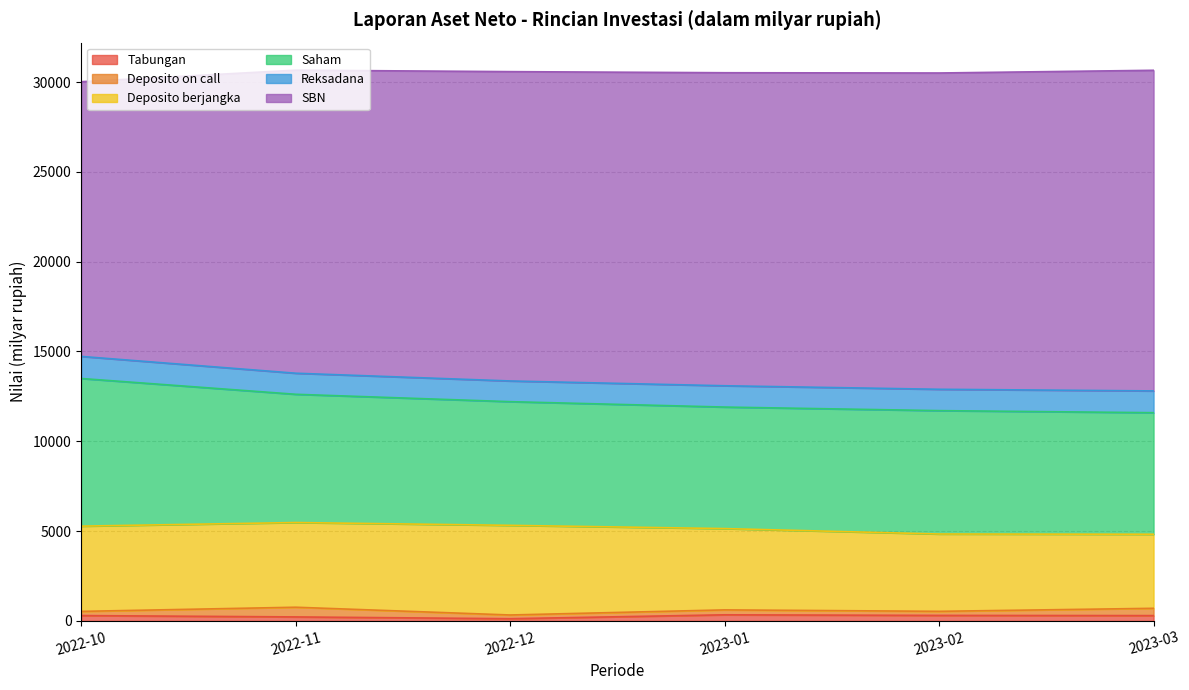

What are all the series names shown in the legend?

Tabungan, Deposito on call, Deposito berjangka, Saham, Reksadana, SBN